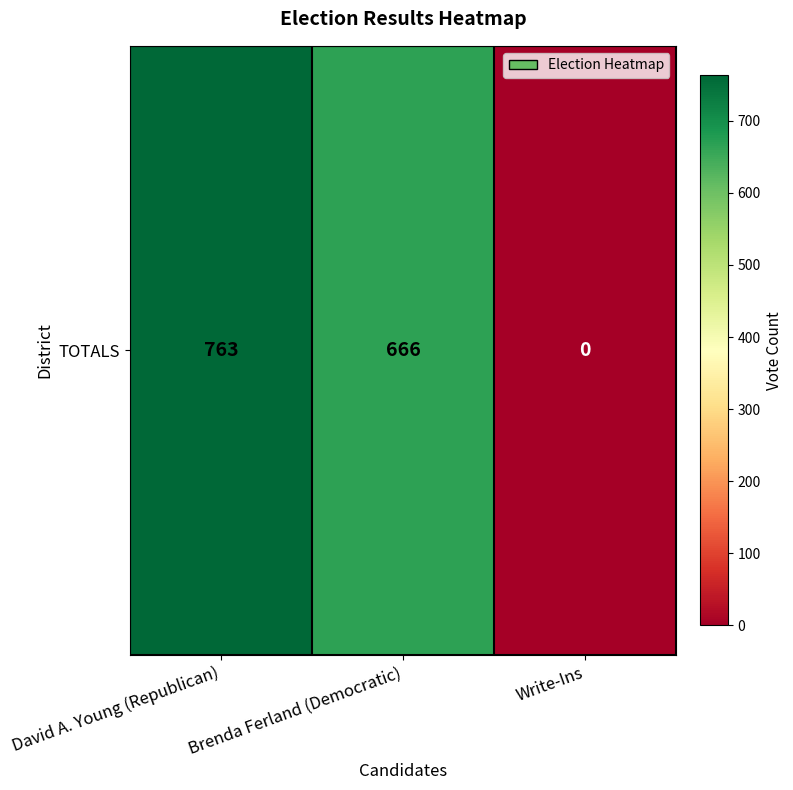

What is the ratio of the value at David A. Young (Republican) to the value at Brenda Ferland (Democratic)?

1.1